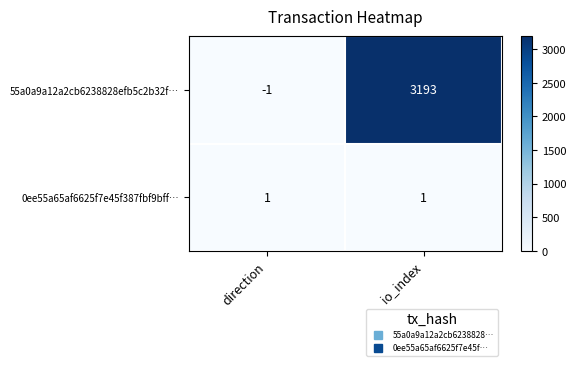

What is the difference between the highest and lowest values at io_index?

3192